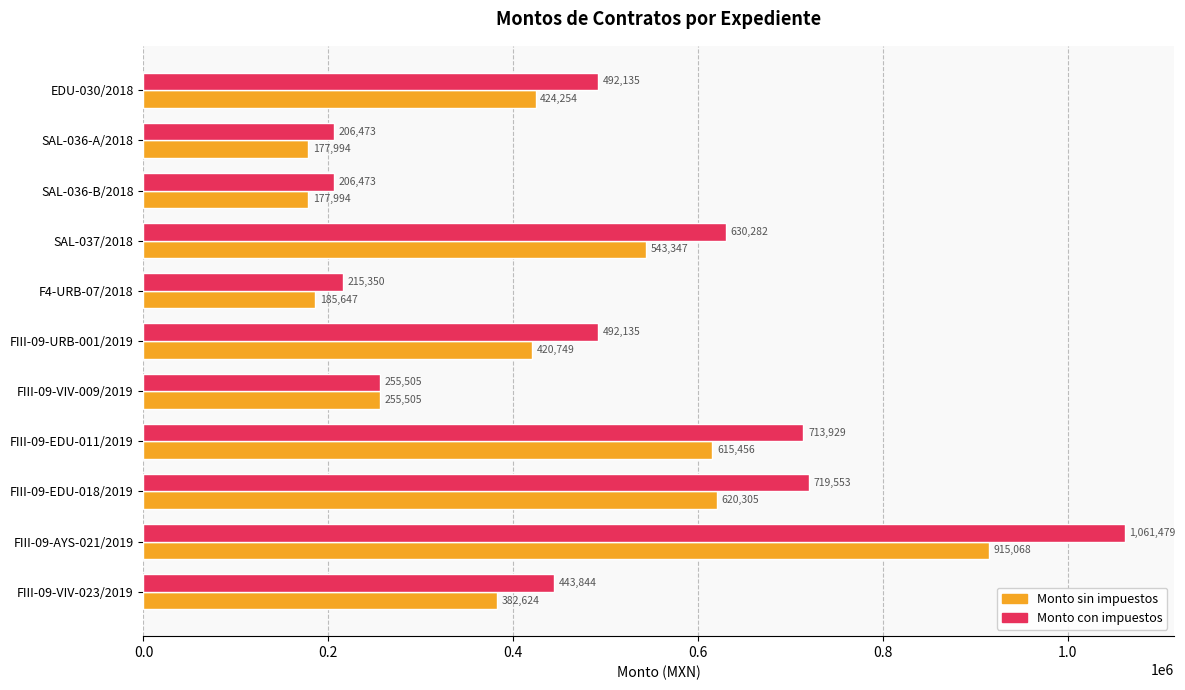

The value of Monto con impuestos at FIII-09-EDU-018/2019 is 719553.5. True or false?

True